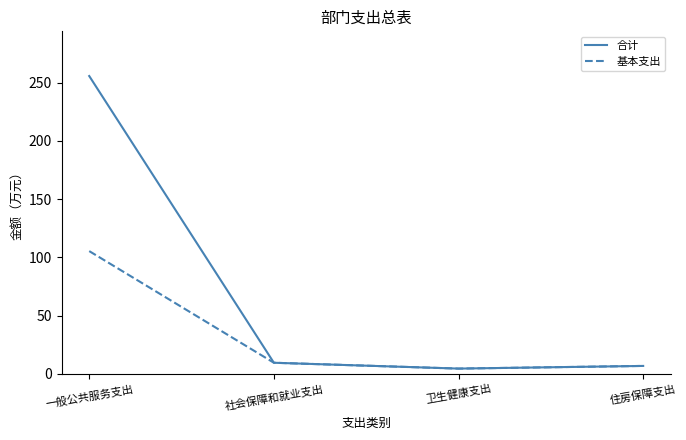

Is it true that 基本支出 equals 6.9 at 住房保障支出?

True